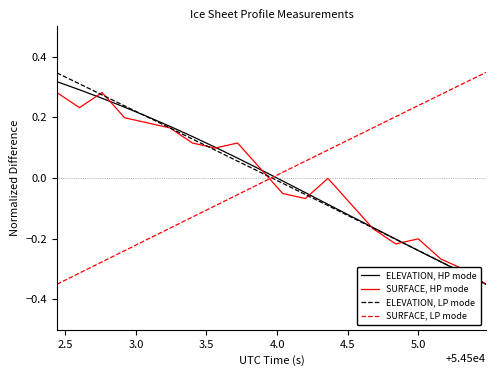

What are all the series names shown in the legend?

ELEVATION, HP mode, SURFACE, HP mode, ELEVATION, LP mode, SURFACE, LP mode